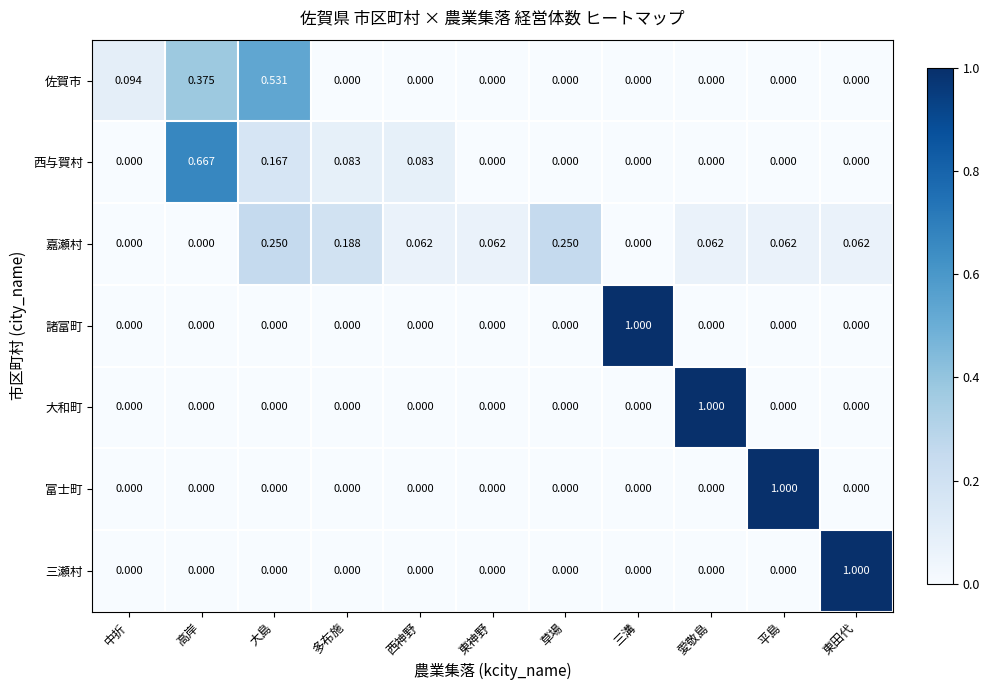

At how many categories does at least one series exceed 0?

11